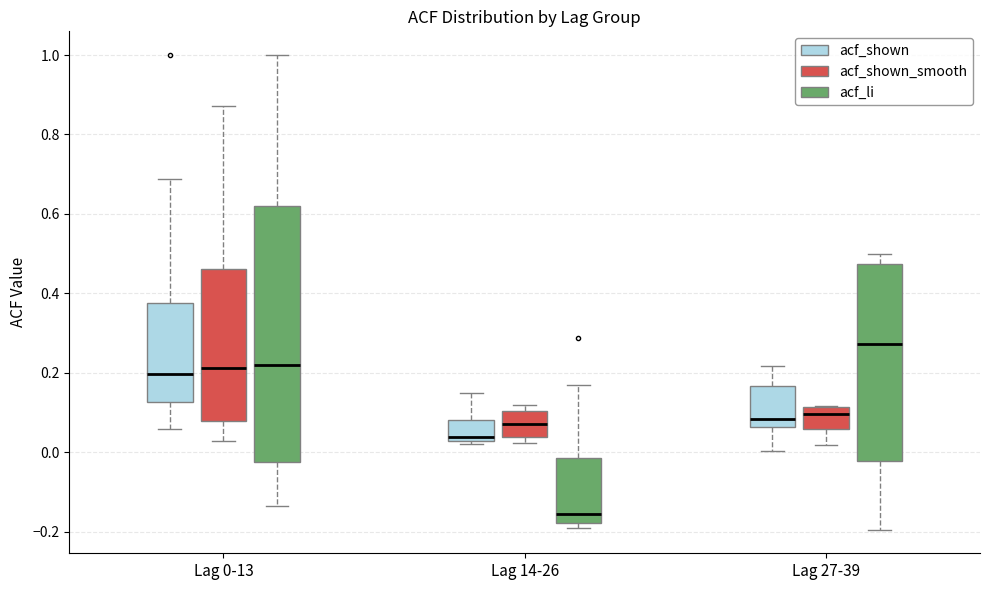

Reading left to right, transcribe this box plot: for each box, give where its median line is, the range the box spans, and where its two whiskers end, as read against the y-axis. The values are not printed on the chart, so give them approximately, as read against the axis.

Lag 0-13 (acf_shown): median 0.20, box 0.12 to 0.38, whiskers 0.06 to 0.68
Lag 0-13 (acf_shown_smooth): median 0.22, box 0.08 to 0.46, whiskers 0.02 to 0.88
Lag 0-13 (acf_li): median 0.22, box -0.02 to 0.62, whiskers -0.14 to 1.00
Lag 14-26 (acf_shown): median 0.04, box 0.02 to 0.08, whiskers 0.02 (just below the box's lower edge) to 0.14
Lag 14-26 (acf_shown_smooth): median 0.08, box 0.04 to 0.10, whiskers 0.02 to 0.12
Lag 14-26 (acf_li): median -0.16, box -0.18 to -0.02, whiskers -0.20 to 0.18
Lag 27-39 (acf_shown): median 0.08, box 0.06 to 0.16, whiskers 0.00 to 0.22
Lag 27-39 (acf_shown_smooth): median 0.10, box 0.06 to 0.12, whiskers 0.02 to 0.12
Lag 27-39 (acf_li): median 0.28, box -0.02 to 0.48, whiskers -0.20 to 0.50